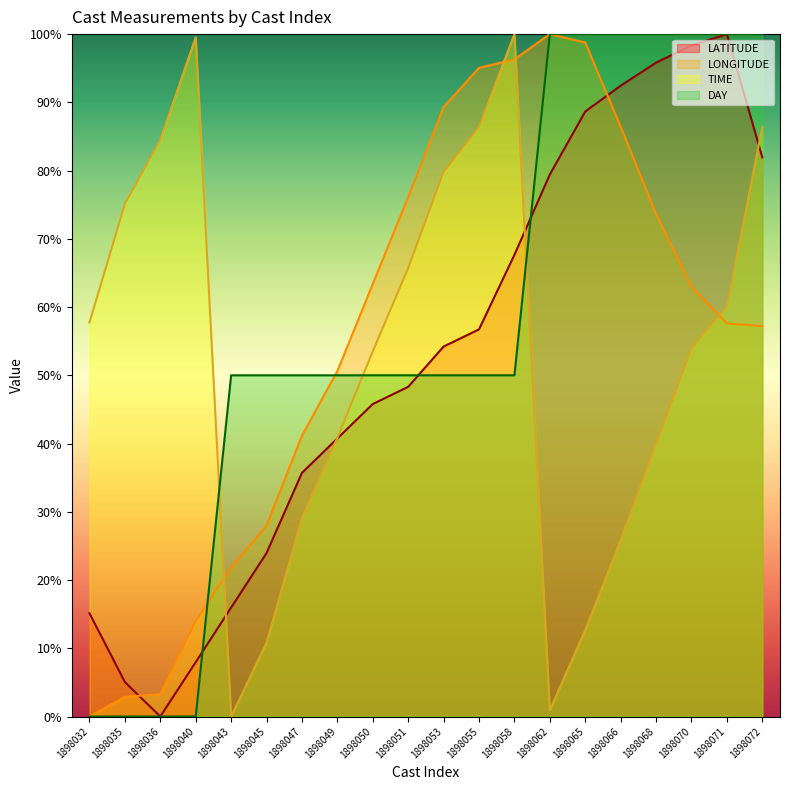

At how many categories does at least one series exceed 66?

14